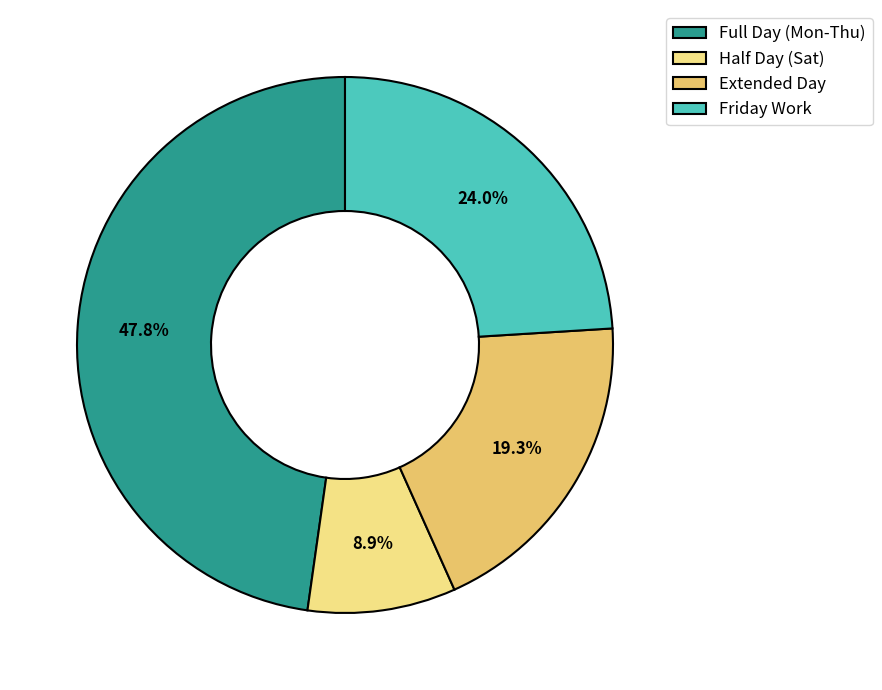

Which slice is the largest?

Full Day (Mon-Thu)